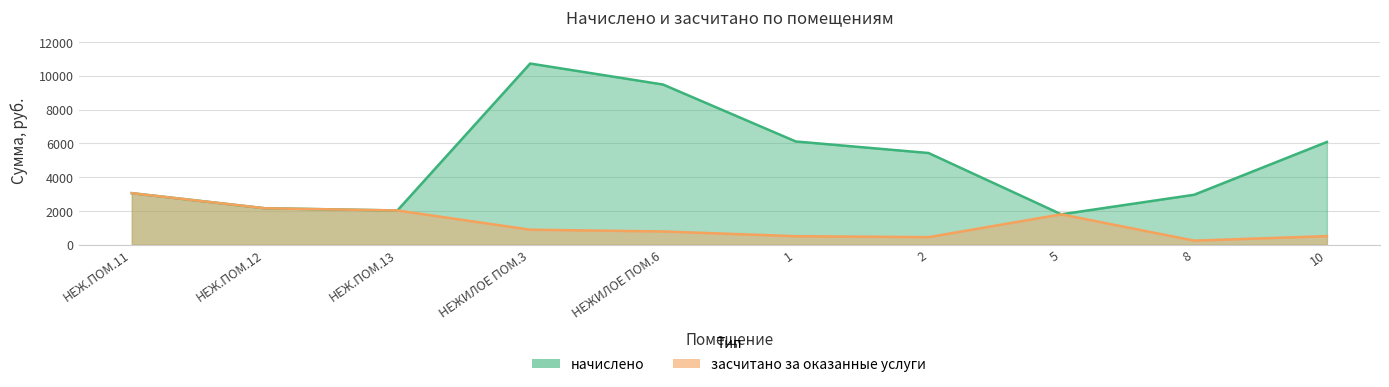

What is the label of the 10th point from the right?

НЕЖ.ПОМ.11